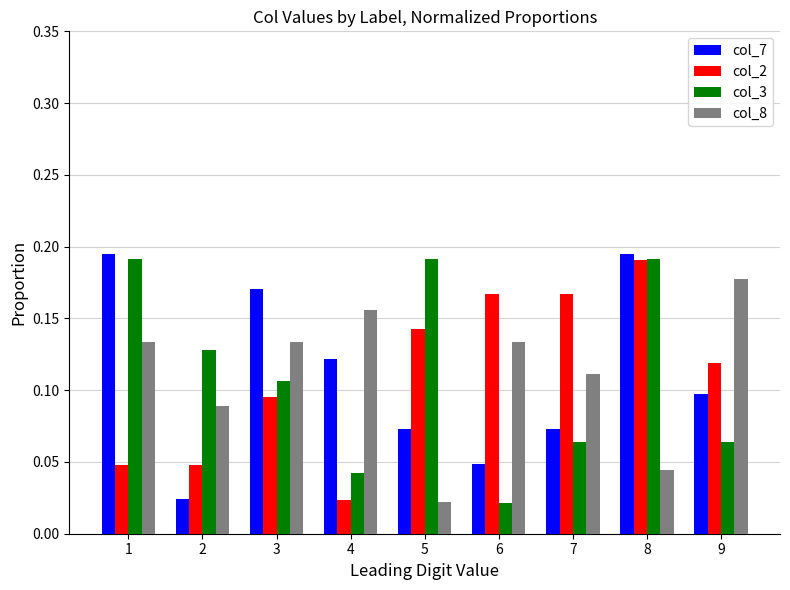

What is the total value across all series at 8?

0.6